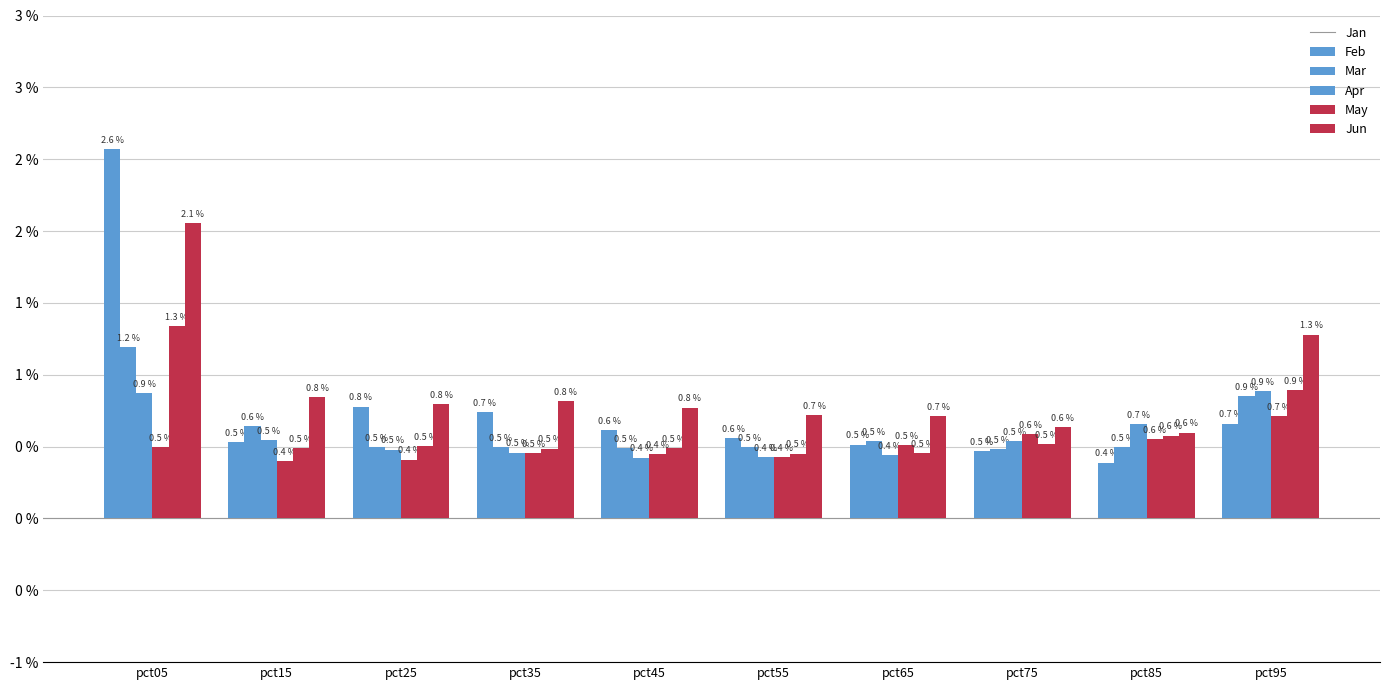

Are the bars horizontal?

No